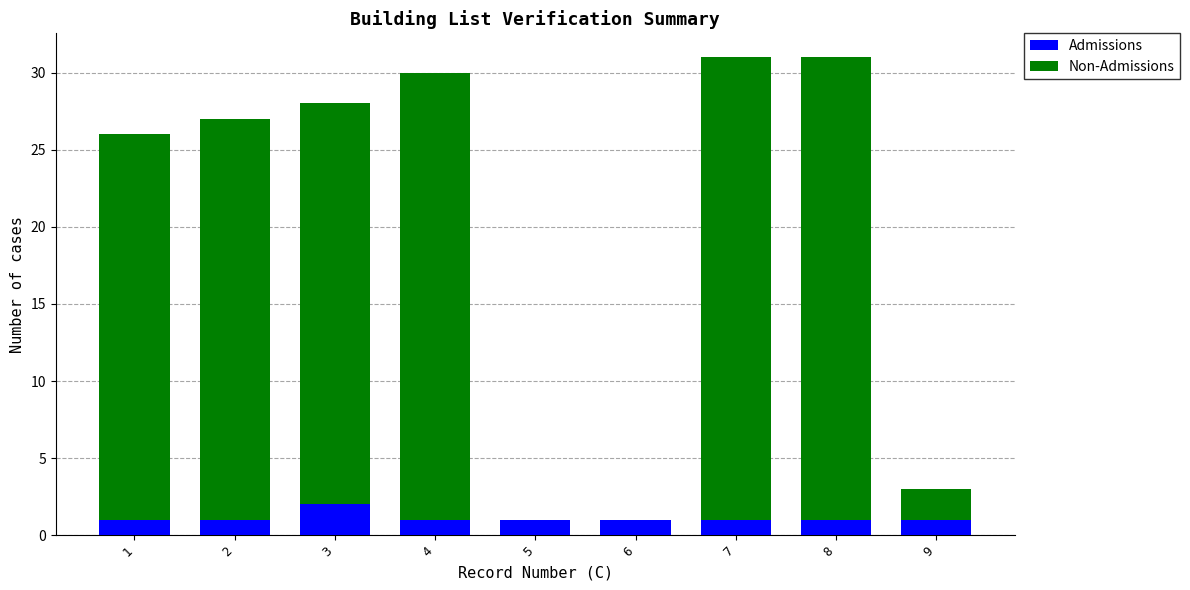

The Admissions series shows 1 at 3. True or false?

False